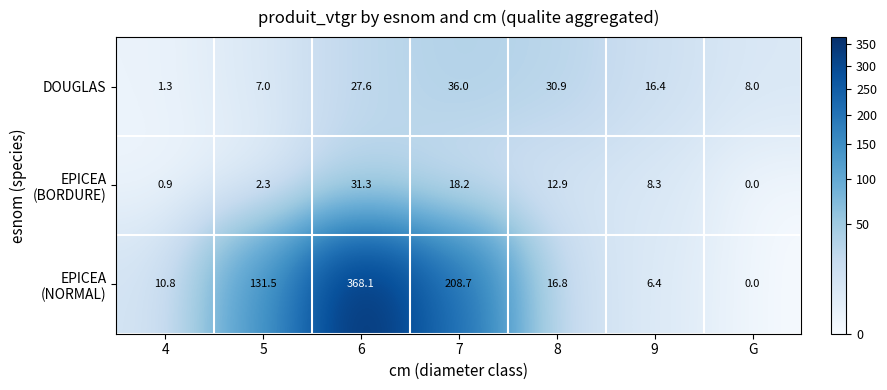

What is the spread (max minus min) of values at 7?

190.5